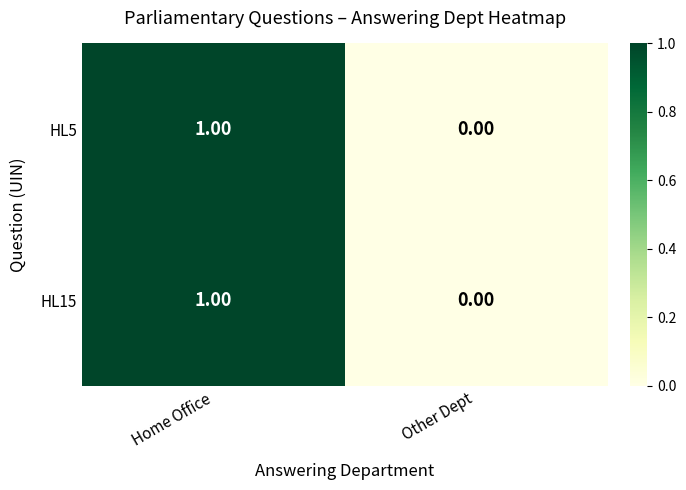

At which category is the sum across all series the highest?

Home Office